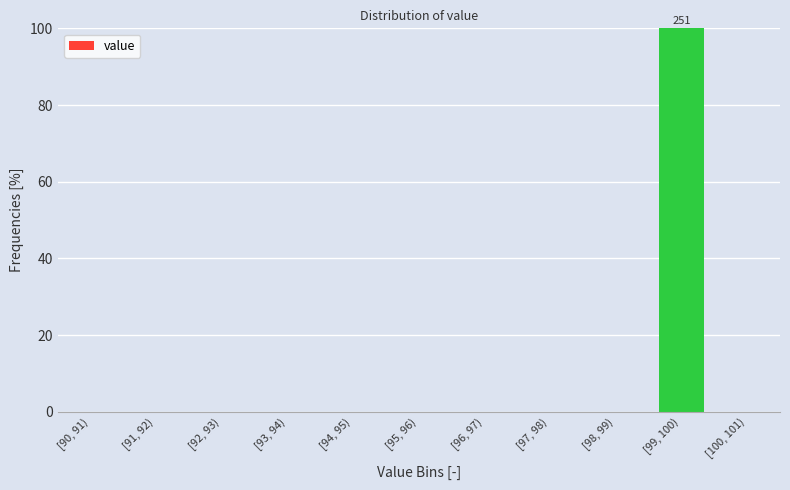

Reading left to right, extract all data points from this chart.

[90, 91)=0	[91, 92)=0	[92, 93)=0	[93, 94)=0	[94, 95)=0	[95, 96)=0	[96, 97)=0	[97, 98)=0	[98, 99)=0	[99, 100)=100	[100, 101)=0